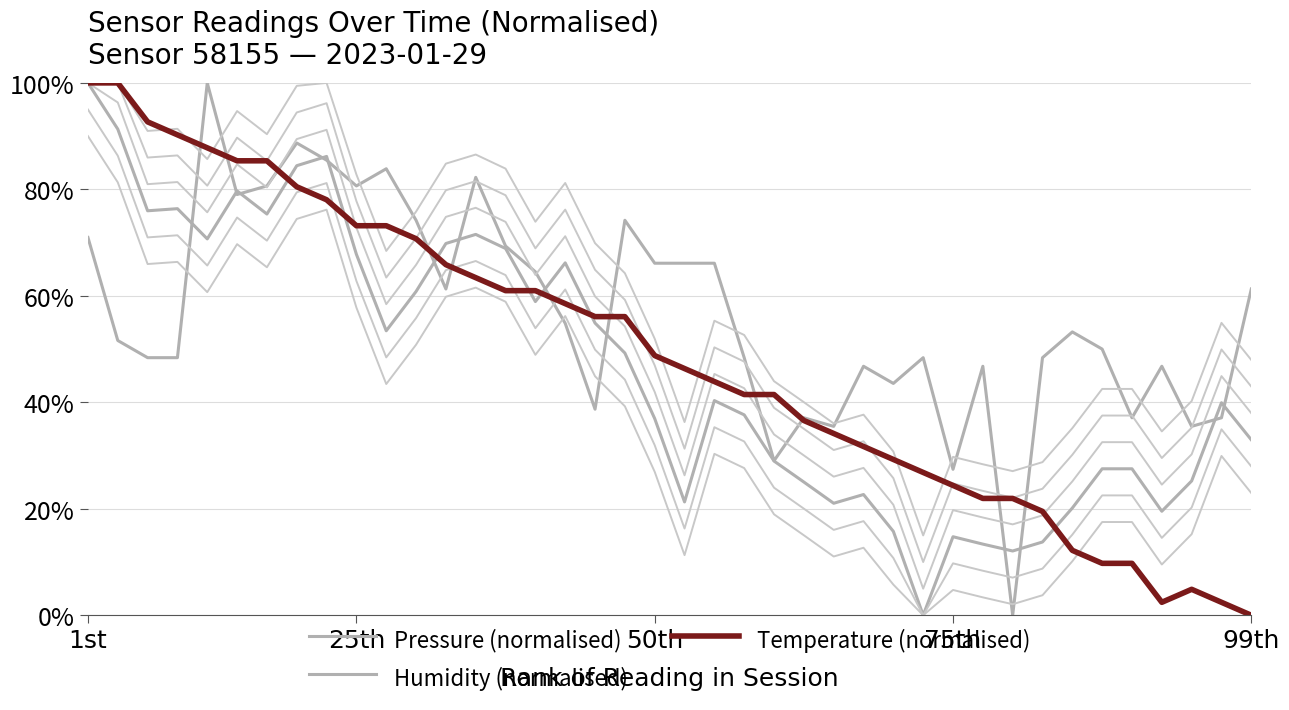

True or false: Pressure (normalised) and Temperature (normalised) intersect in this chart.

True